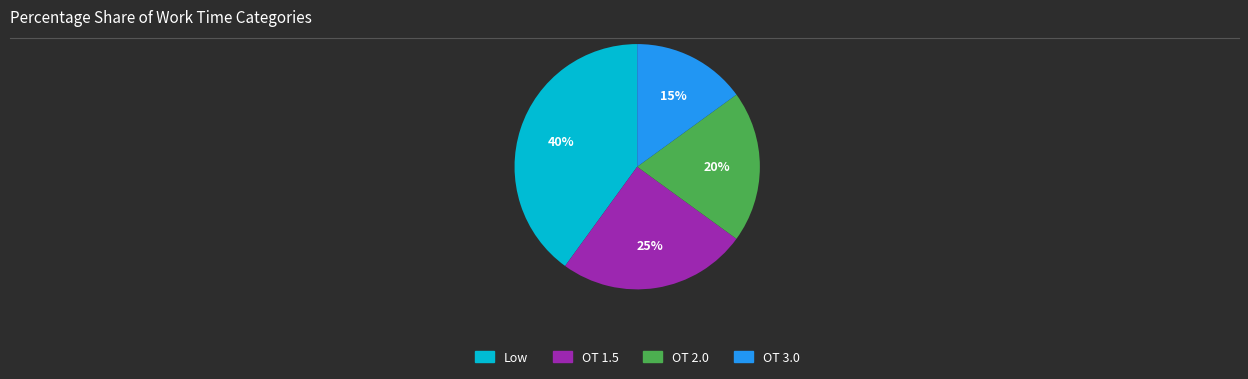

How many segments does this pie chart have?

4